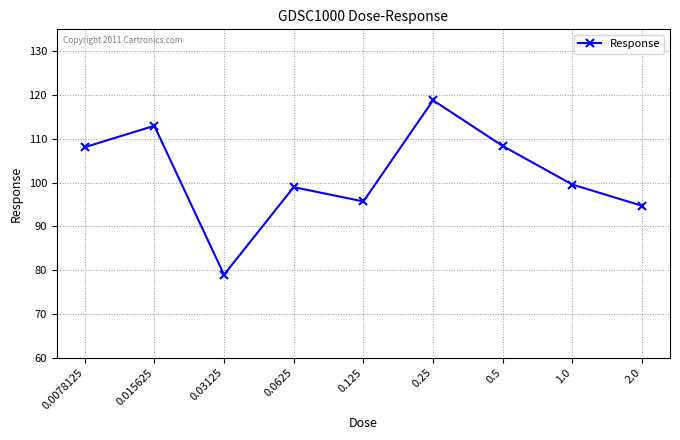

What is the greatest value displayed?

118.8